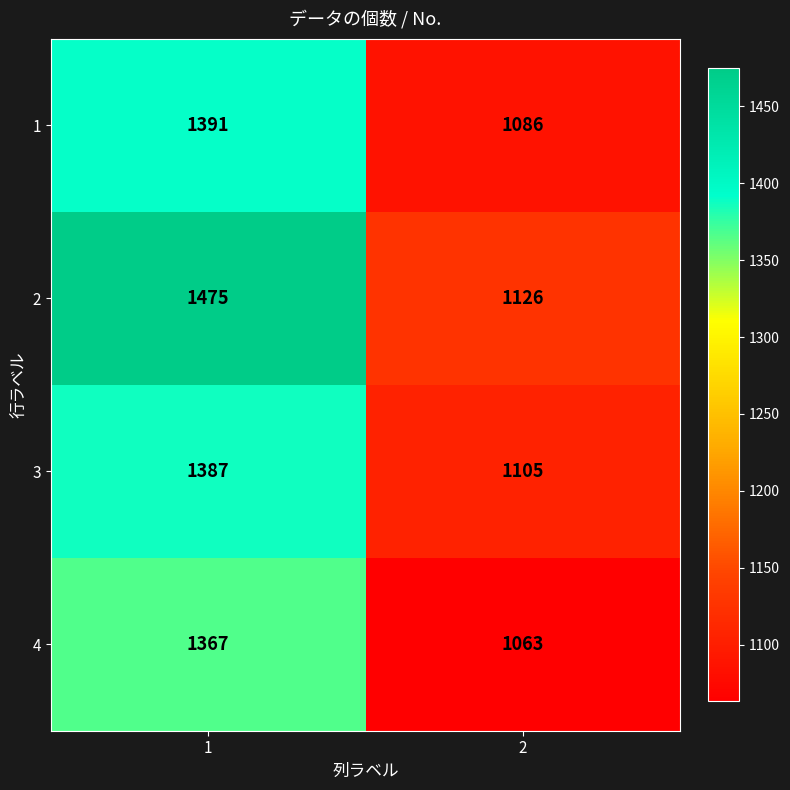

What is the maximum value shown in the chart?

1475